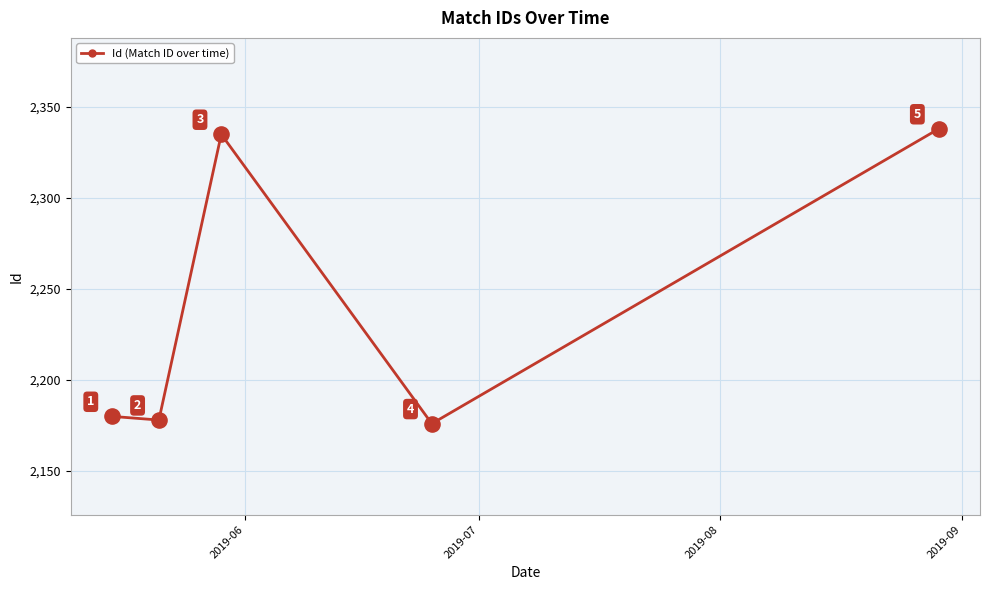

How many points are higher than both their immediate neighbors (excluding endpoints)?

1